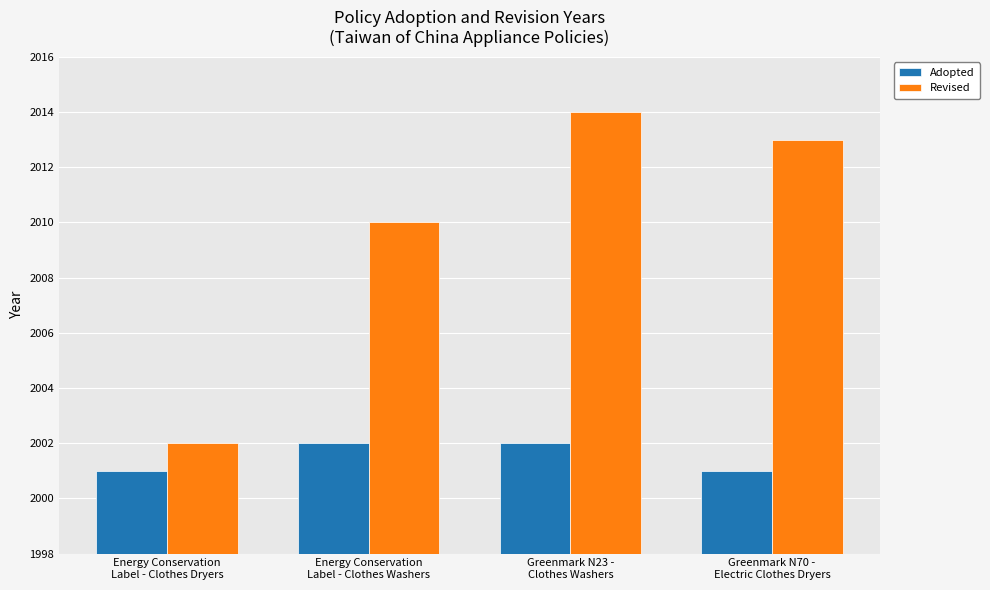

What is the maximum value shown in the chart?

2014